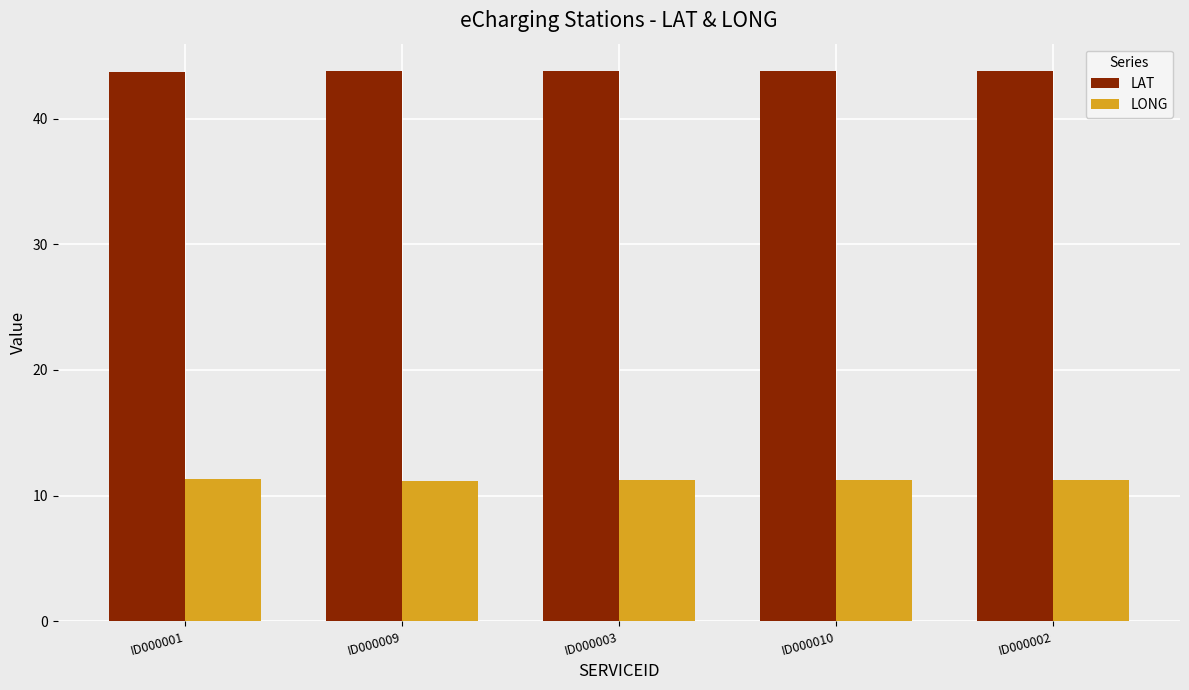

At how many categories does at least one series exceed 38?

5